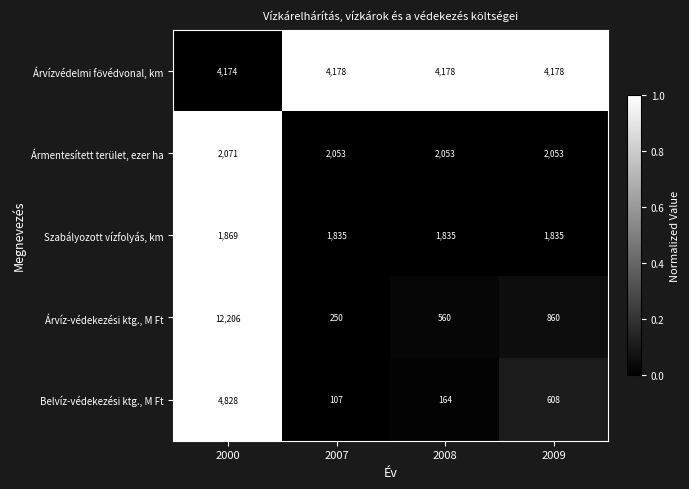

At which label does Belvíz-védekezési ktg., M Ft first exceed 608?

2000